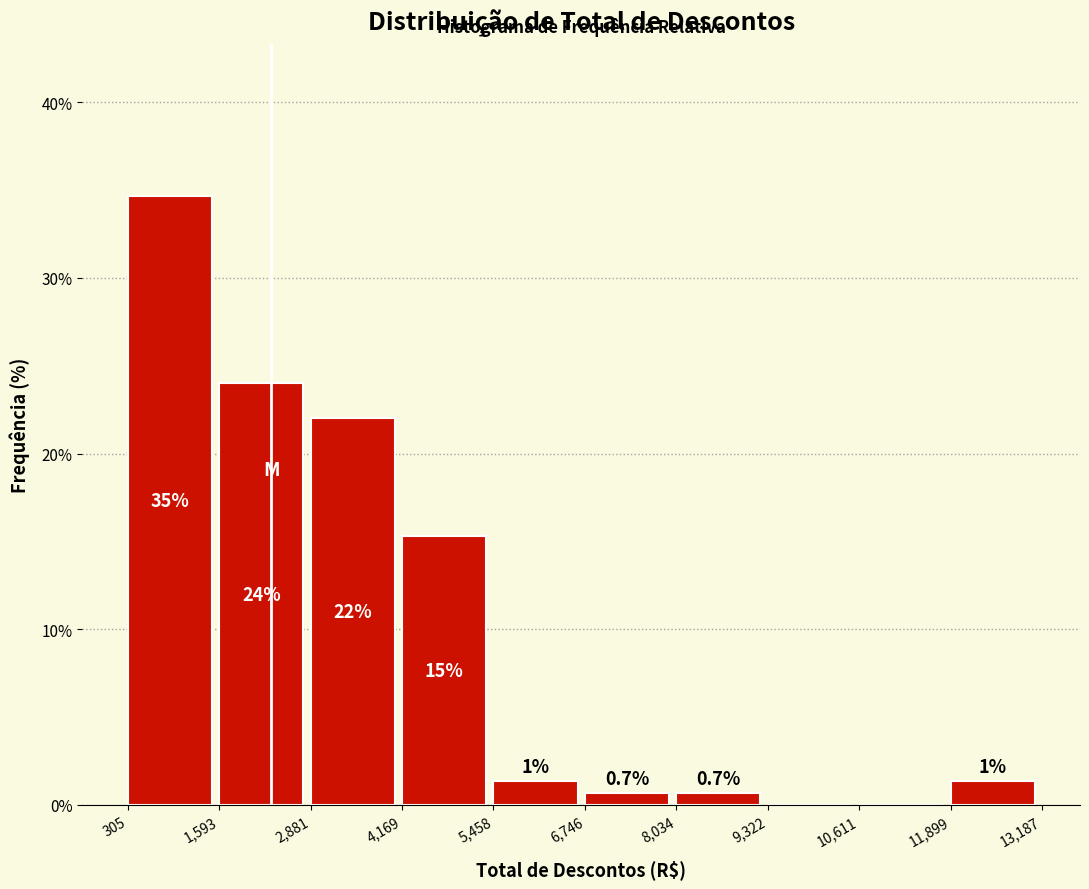

Which range on the x-axis has the tallest bar?

305 to 1,593